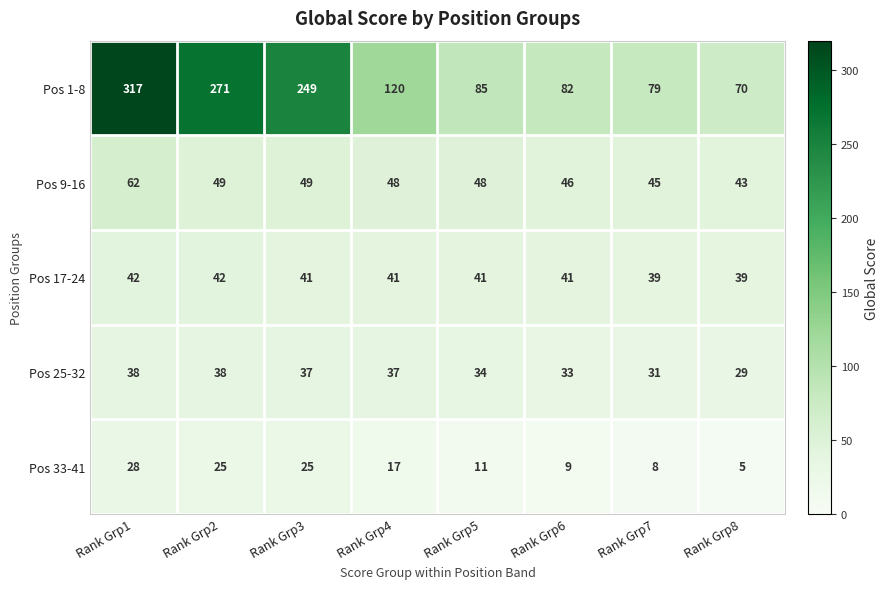

How many data points does each series have?

8